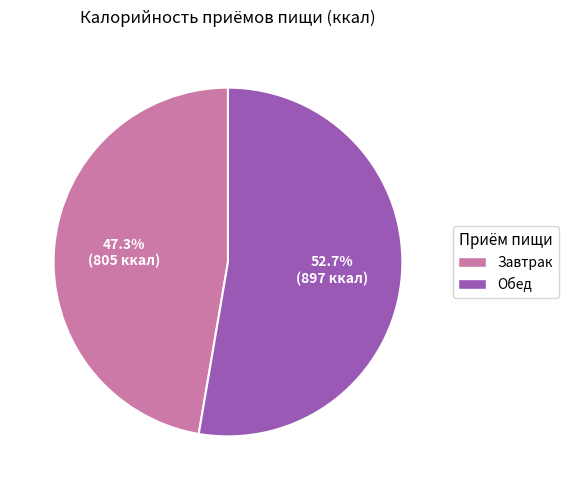

Is the sum of Завтрак and Обед greater than half?

Yes